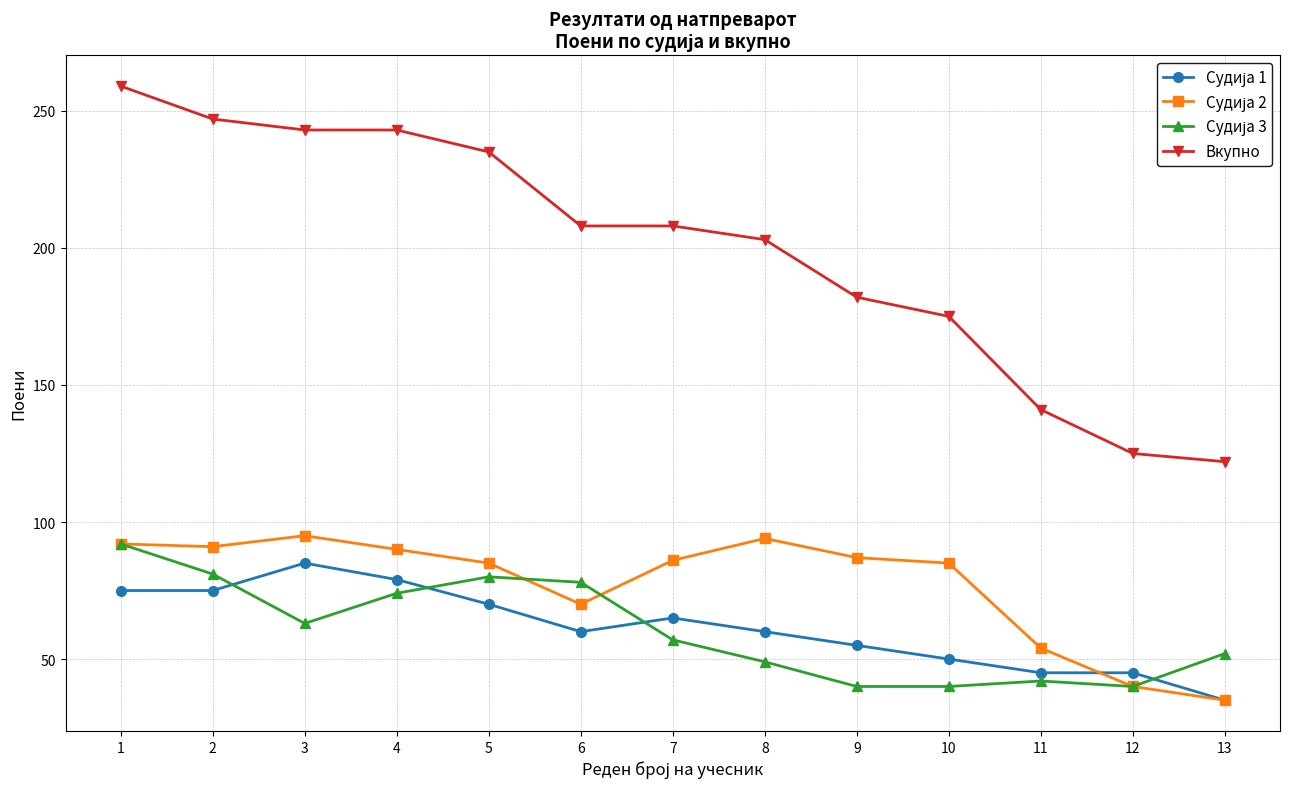

True or false: Вкупно has more than 2 points higher than both neighbors.

False